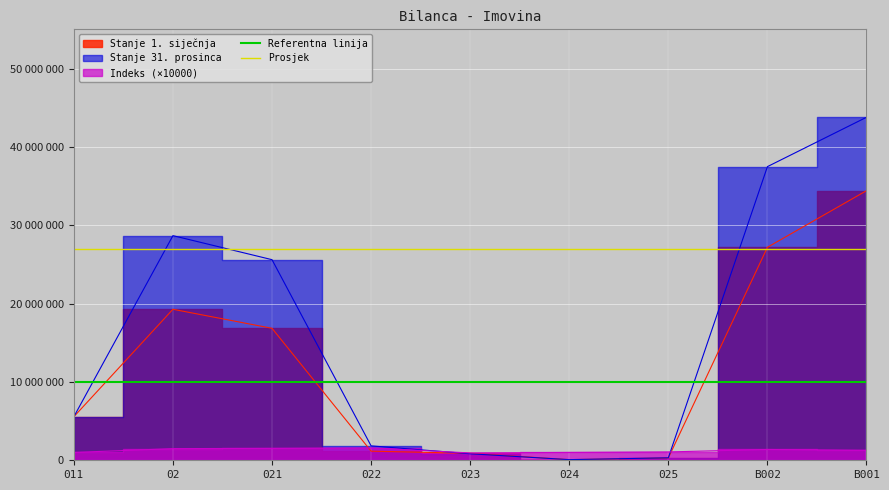

The value of Referentna linija at 02 is 15829893. True or false?

False